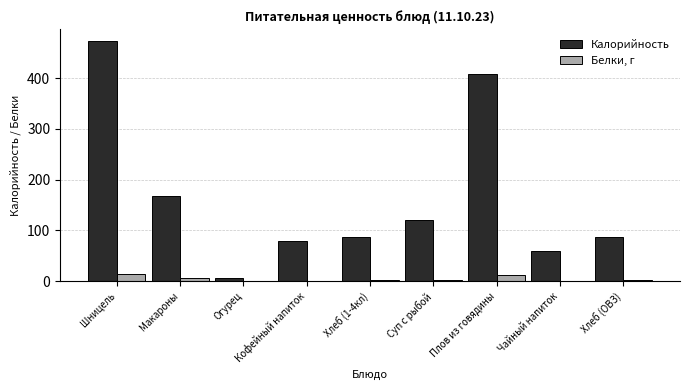

Which series changed the most between Хлеб (1-4кл) and Плов из говядины?

Калорийность